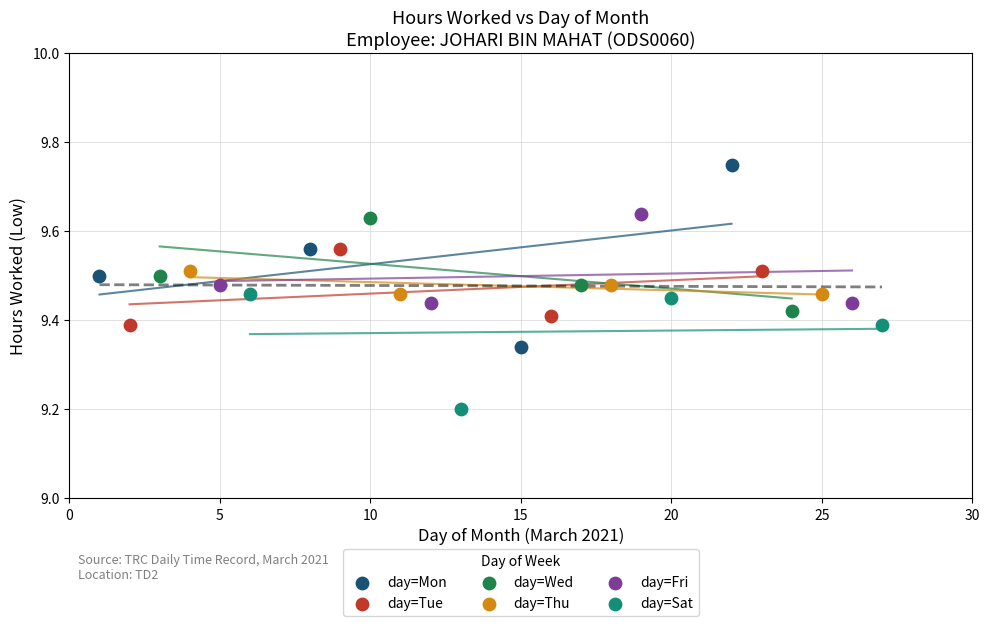

Which series has the largest Y range (max minus min)?

day=Mon